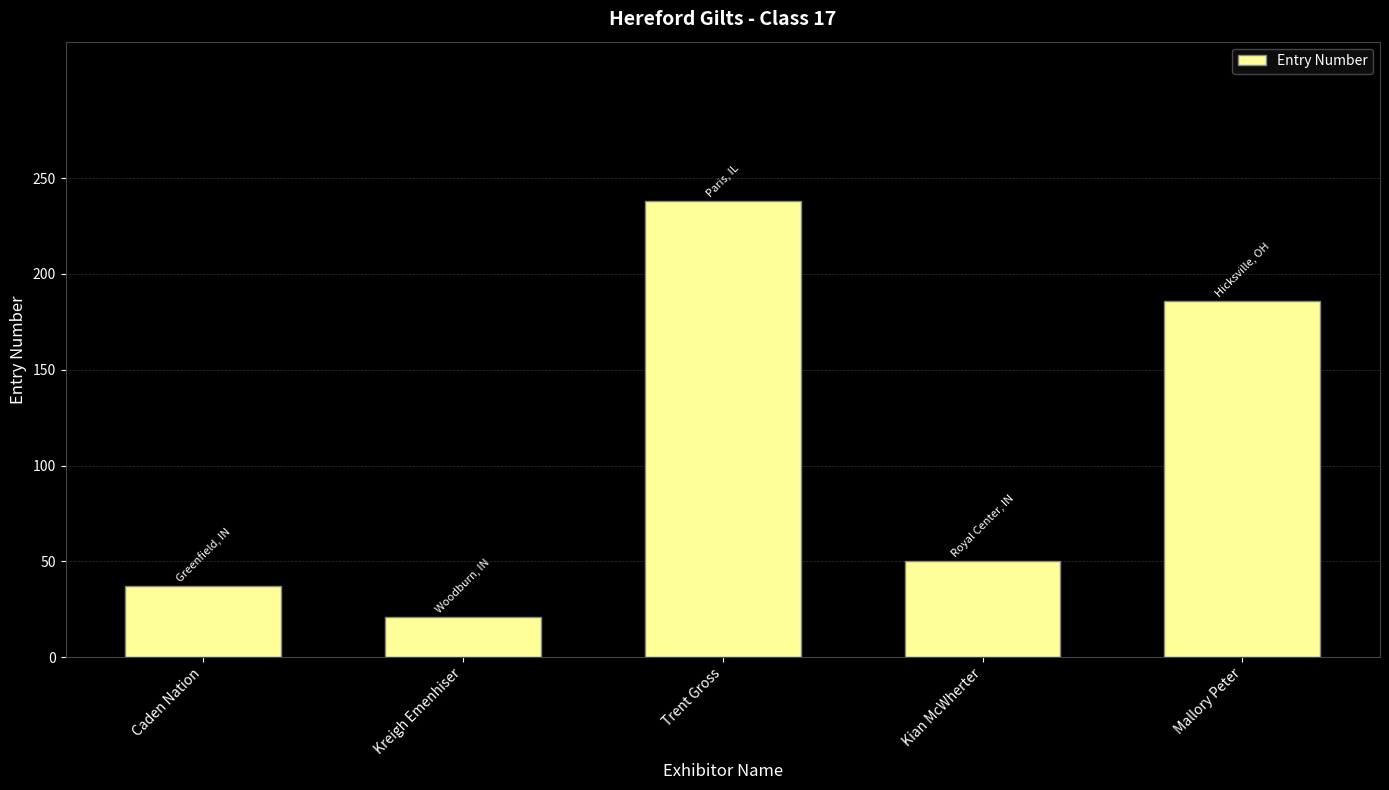

What is the difference between the maximum and minimum values?

217